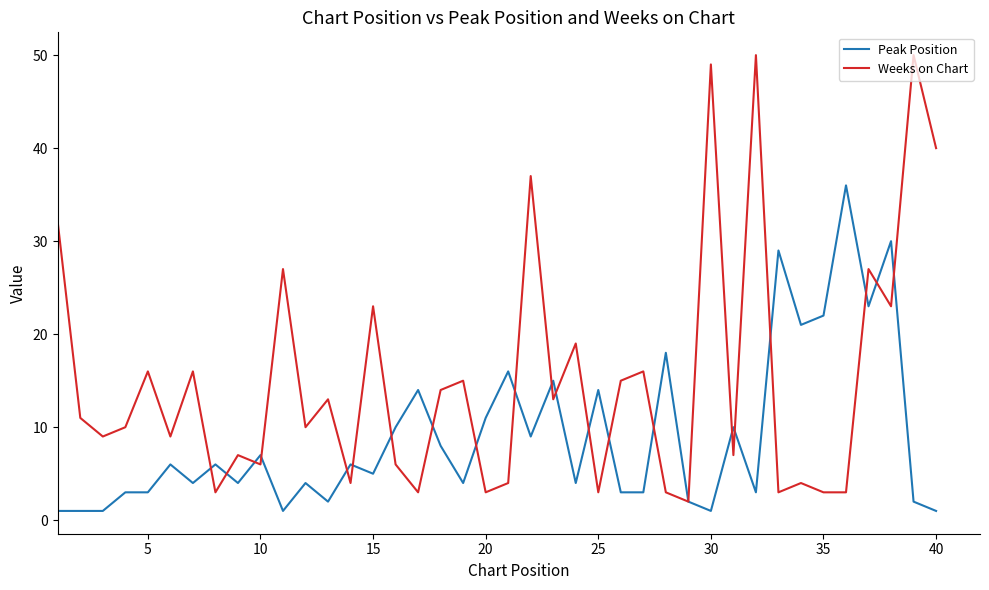

Which series has the largest total across all categories?

Weeks on Chart